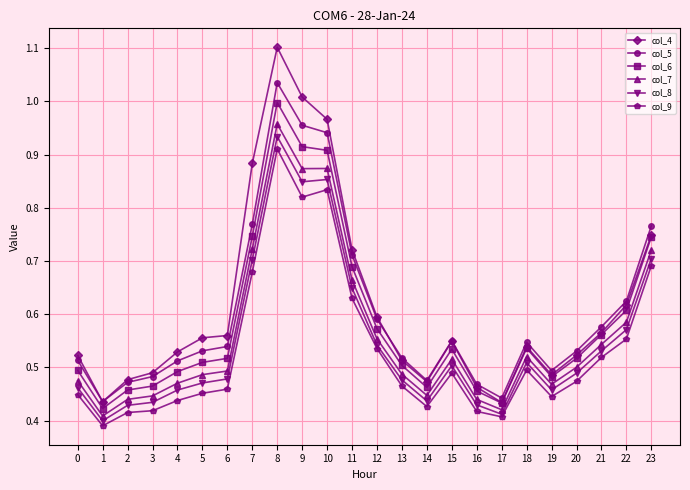

True or false: col_5 and col_6 intersect in this chart.

False